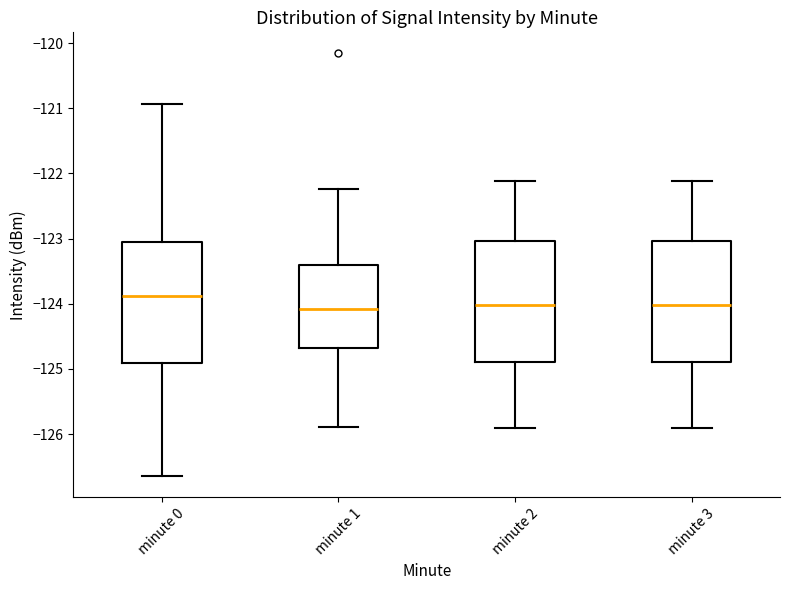

Where does the lower whisker of the box for minute 2 end on the y-axis? The values are not printed on the chart, so give them approximately, as read against the axis.

-125.9